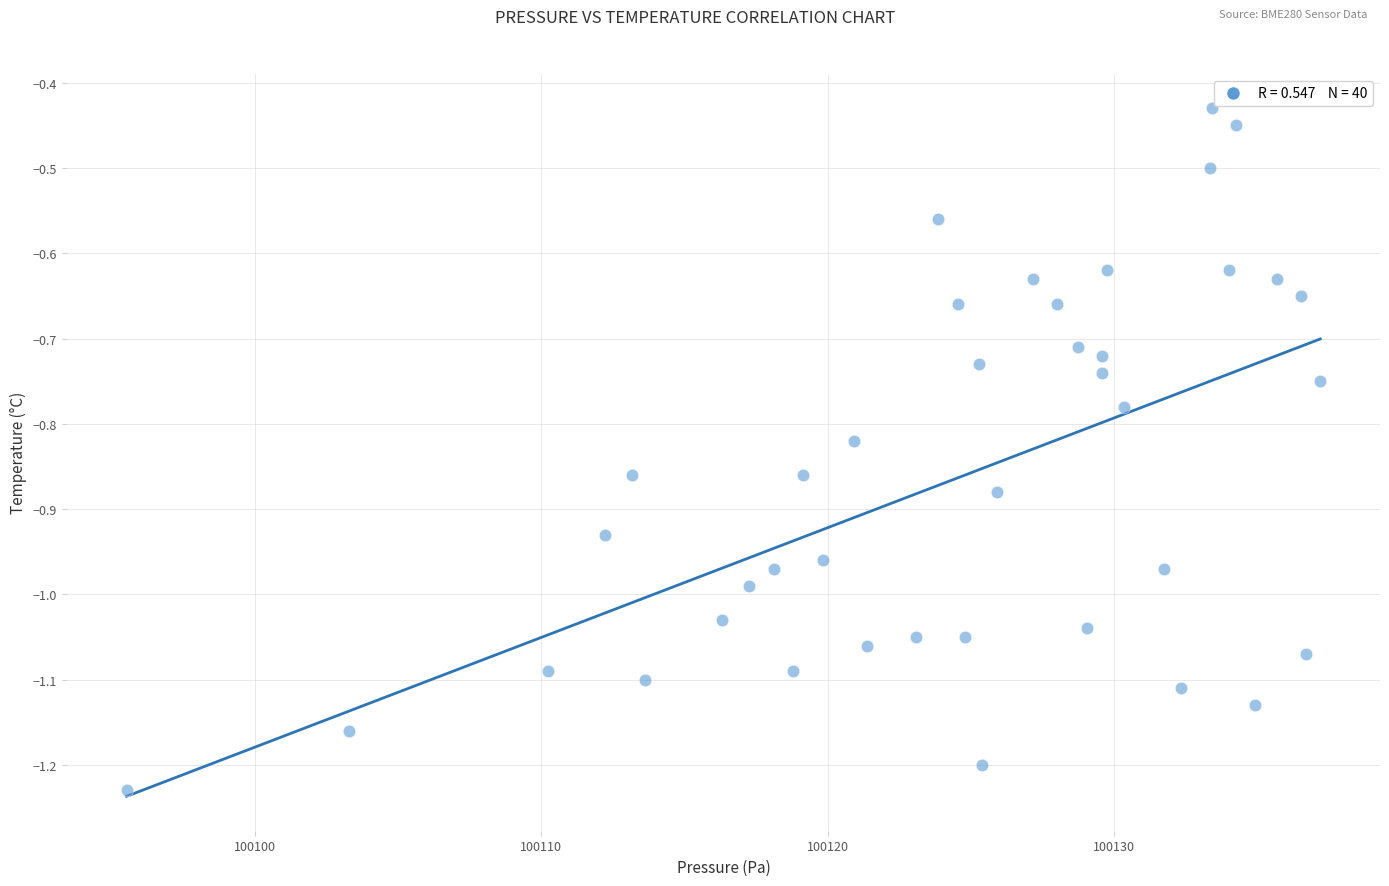

What is the range of X values (max minus min)?

41.7